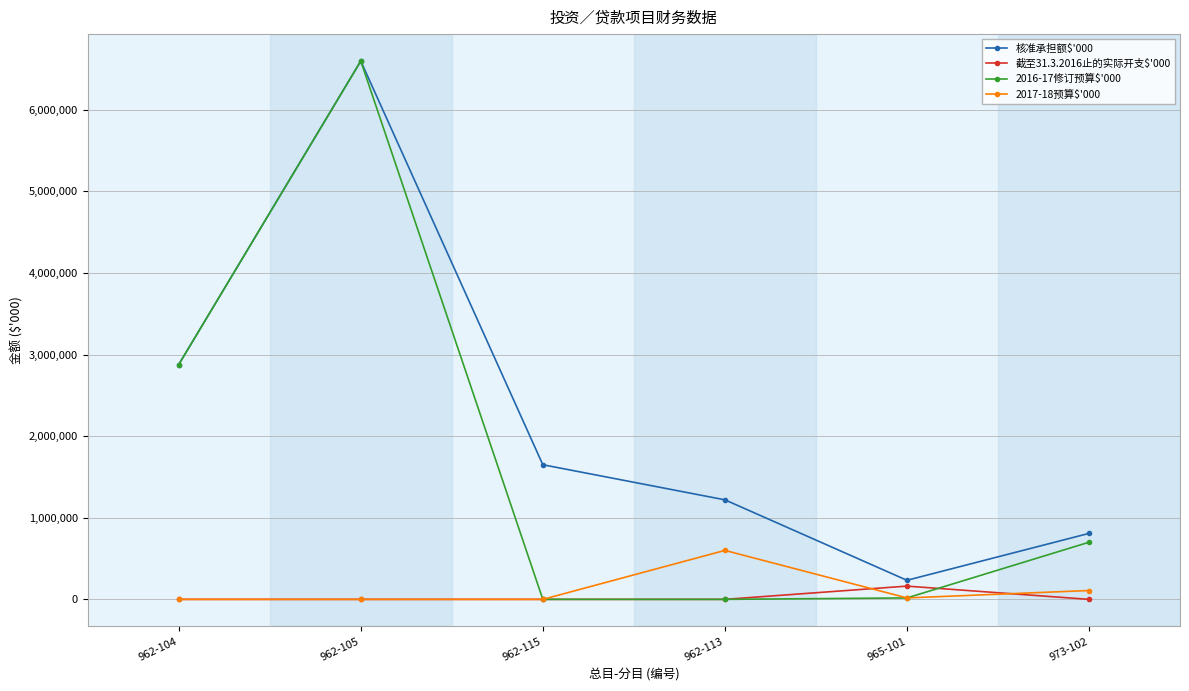

Is the value of 核准承担额$'000 at 962-115 greater than the value of 截至31.3.2016止的实际开支$'000 at 965-101?

Yes